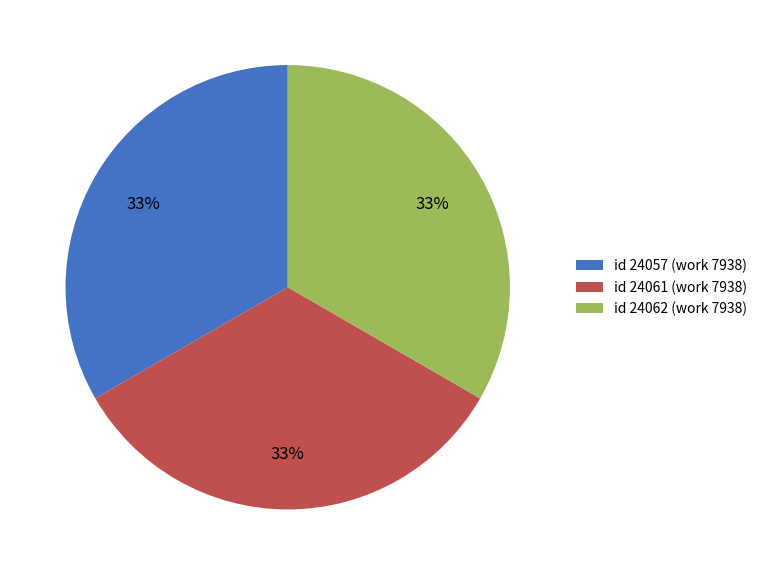

Does id 24061 (work 7938) represent more than half of the total?

No